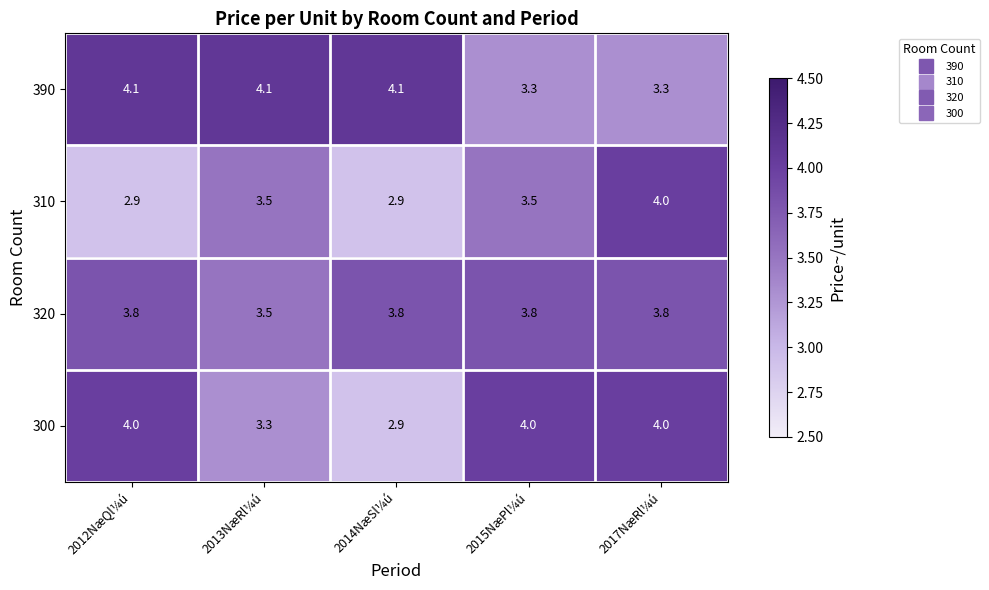

At which label does 390 first exceed 4?

2012NæQl¼ú